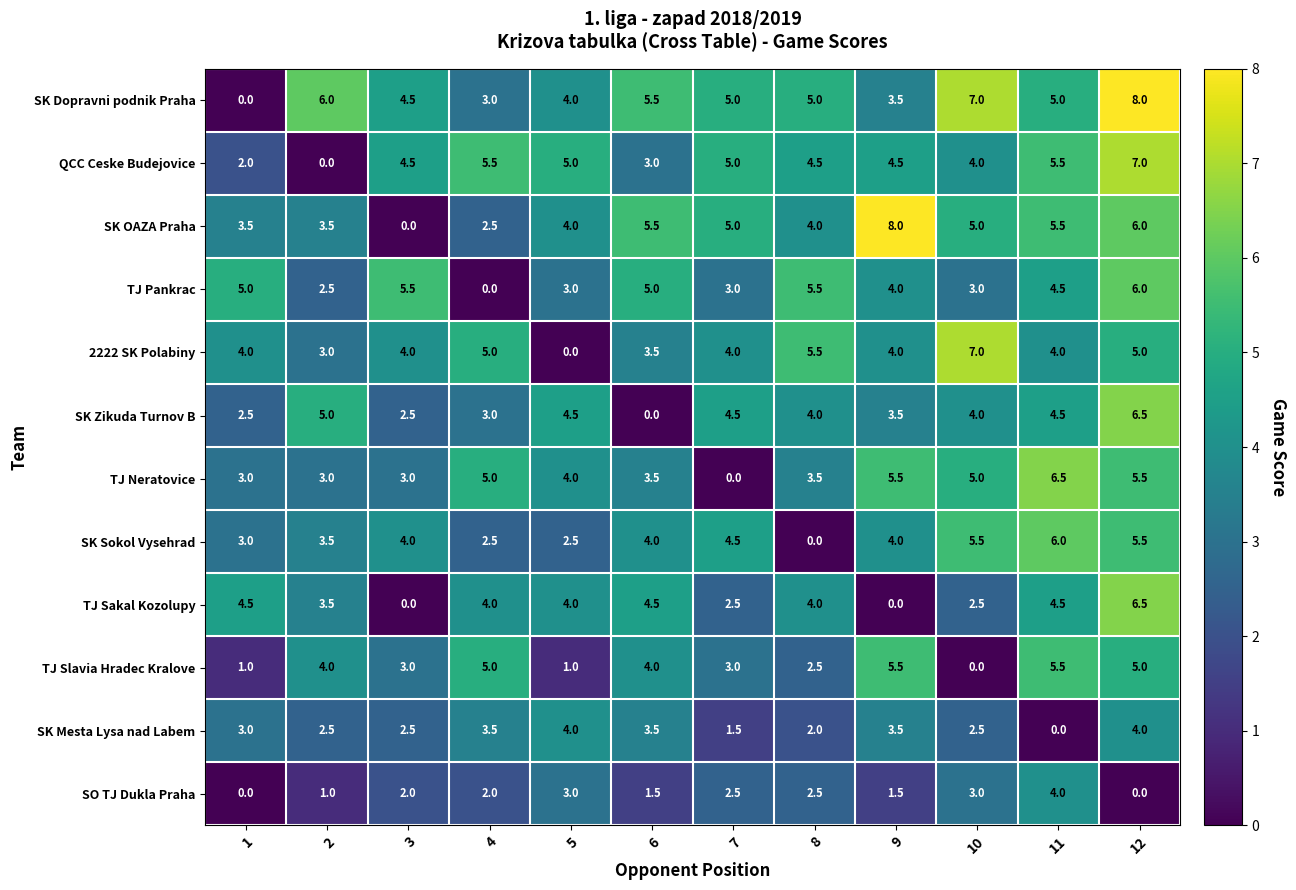

Is the value of SK Mesta Lysa nad Labem at 11 greater than the value of QCC Ceske Budejovice at 6?

No